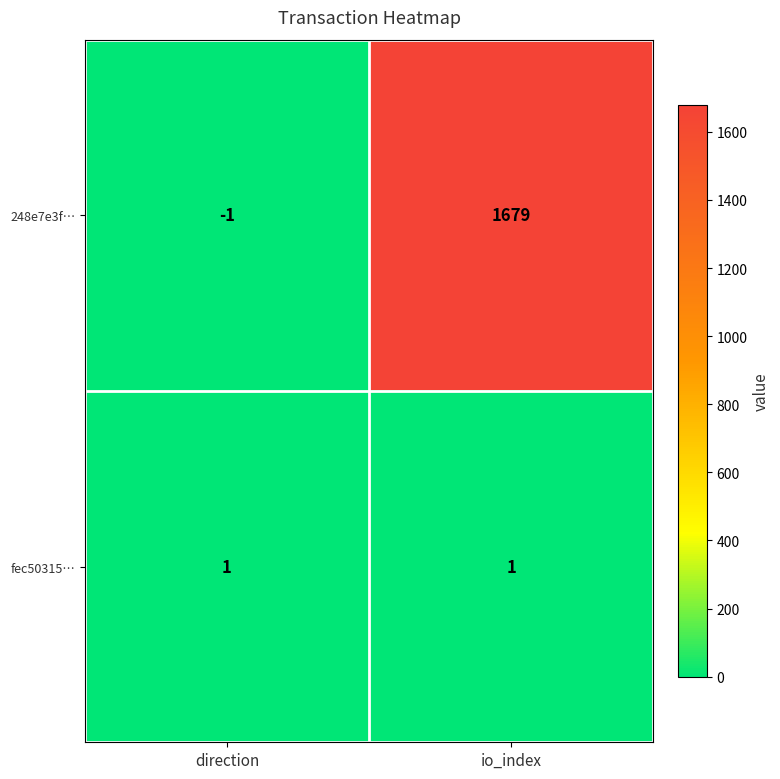

Is it true that fec50315… equals 1 at io_index?

True